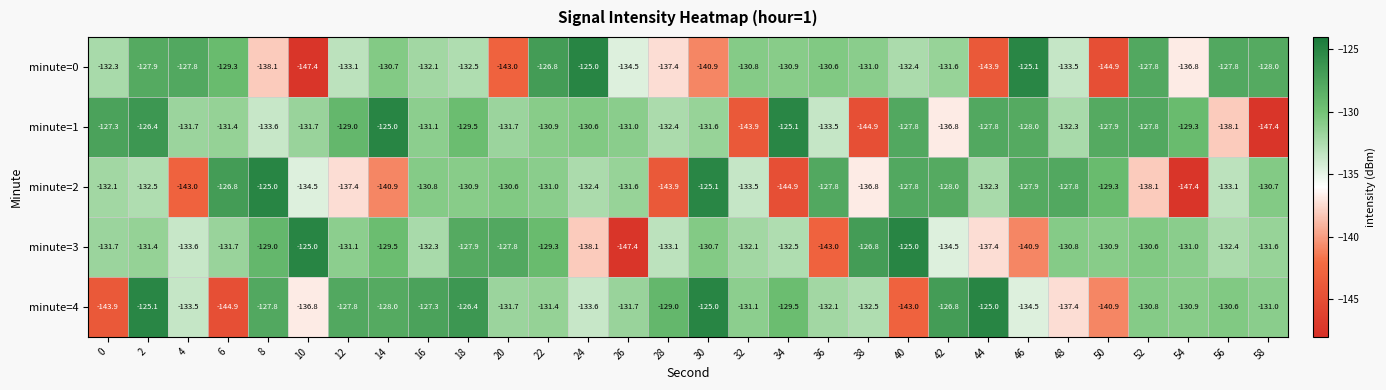

What is the total value across all series at 48?

-661.8